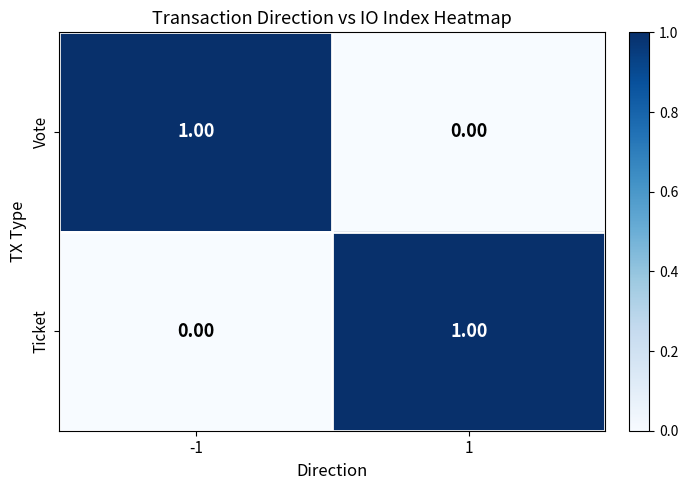

What is the total value across all series at -1?

1